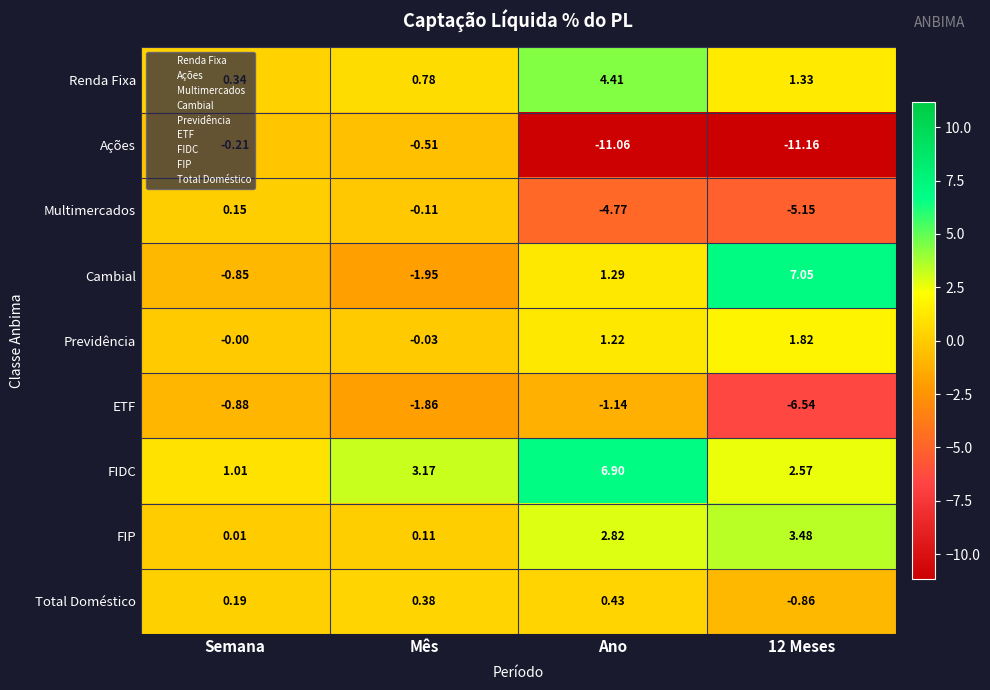

Which series has the largest total across all categories?

FIDC